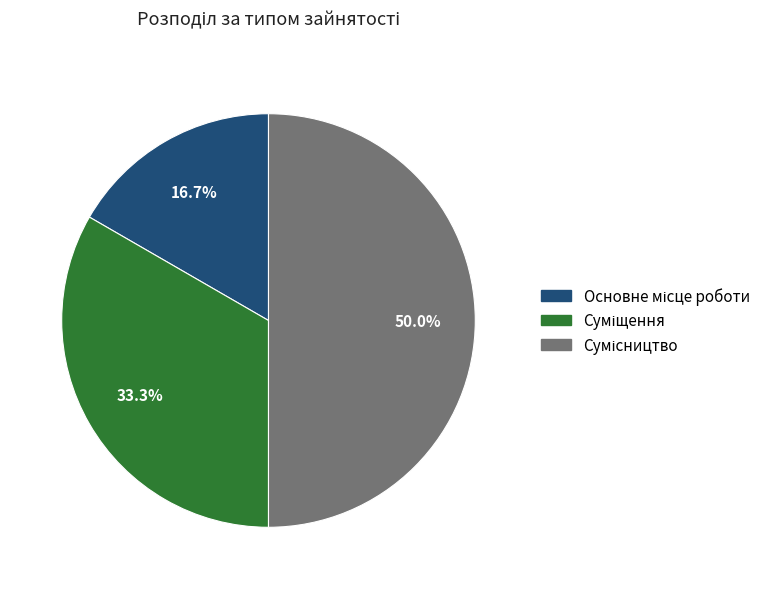

How many slices are in this pie chart?

3